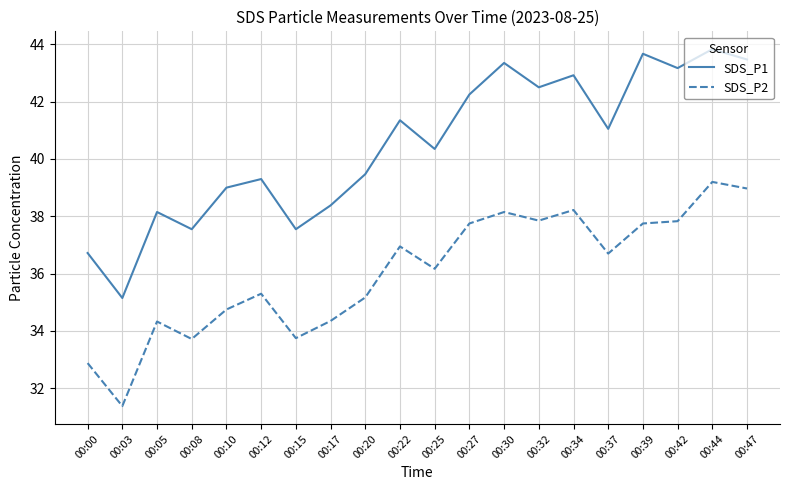

The value of SDS_P2 at 00:25 is 15.7. True or false?

False